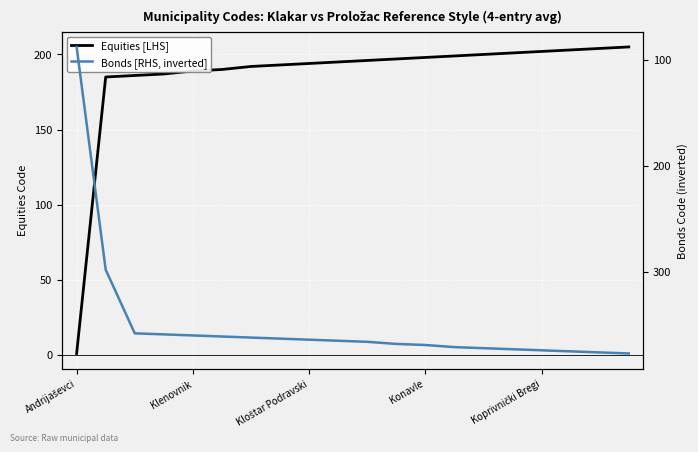

What is the total value across all series at 13?

570